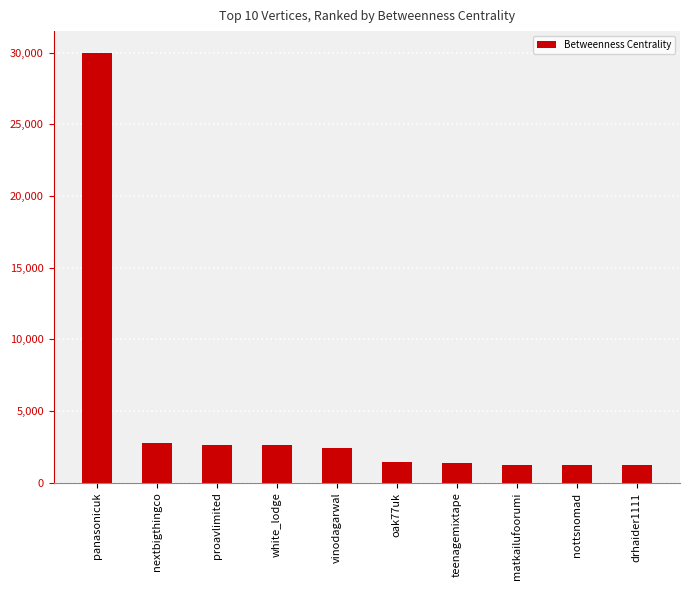

What is the label of the 1st bar from the left?

panasonicuk